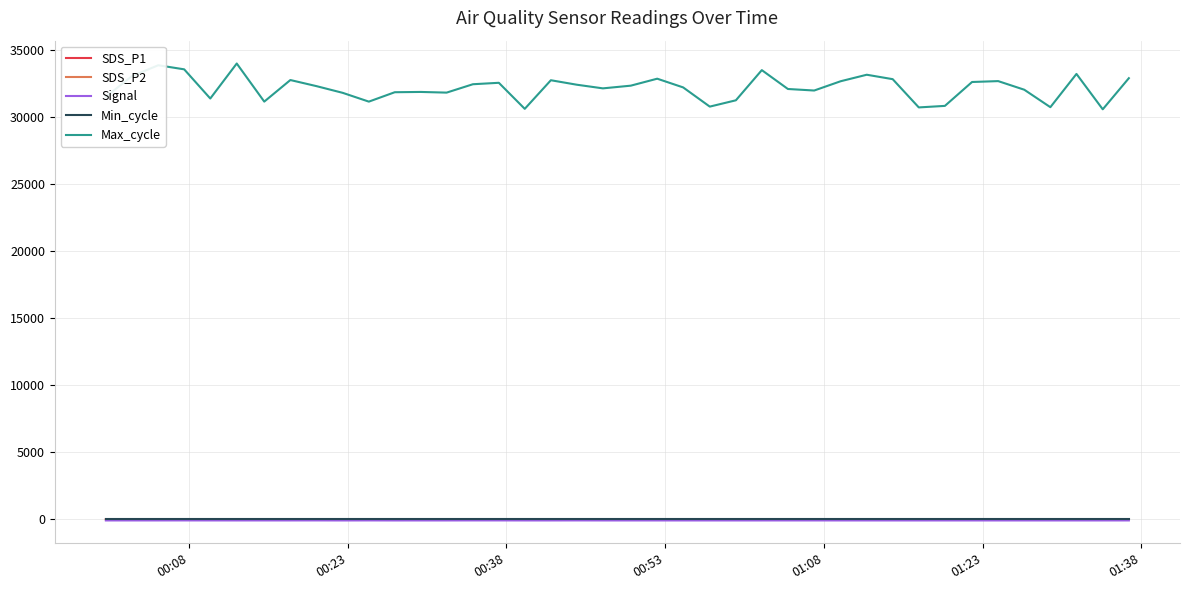

Which series has the largest total across all categories?

Max_cycle